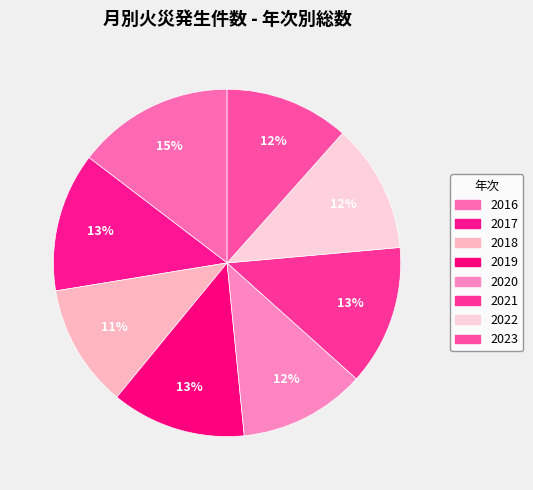

What is the largest slice in the pie chart?

2016